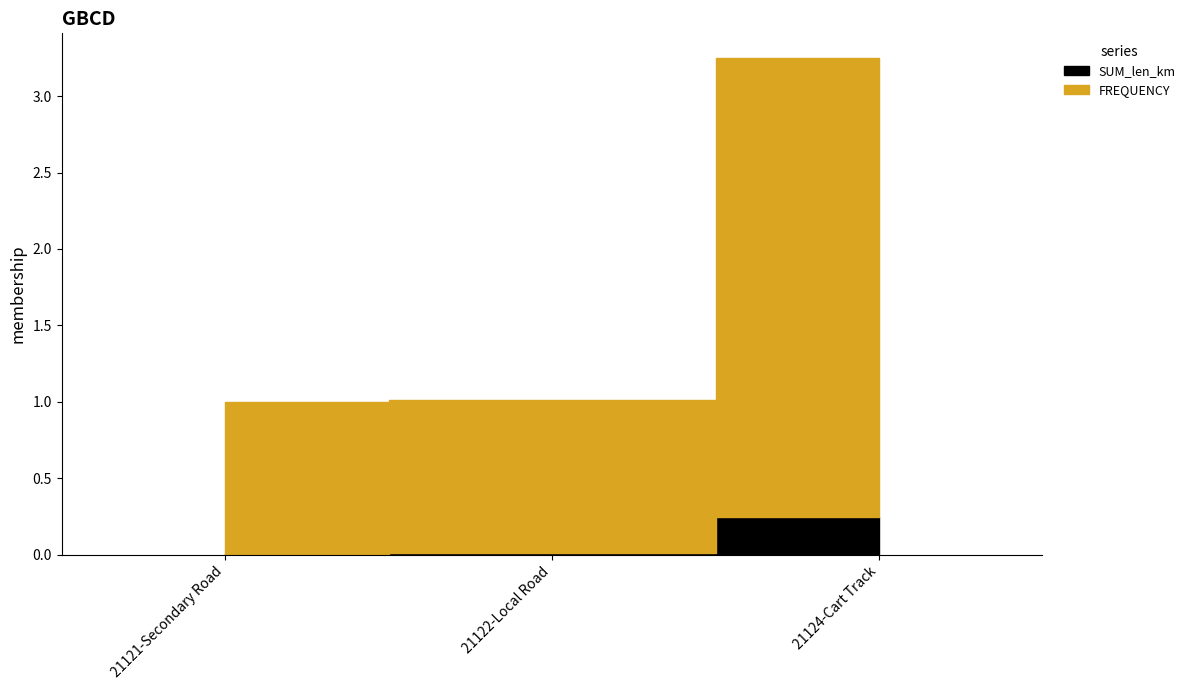

What is the greatest value displayed?

3.0